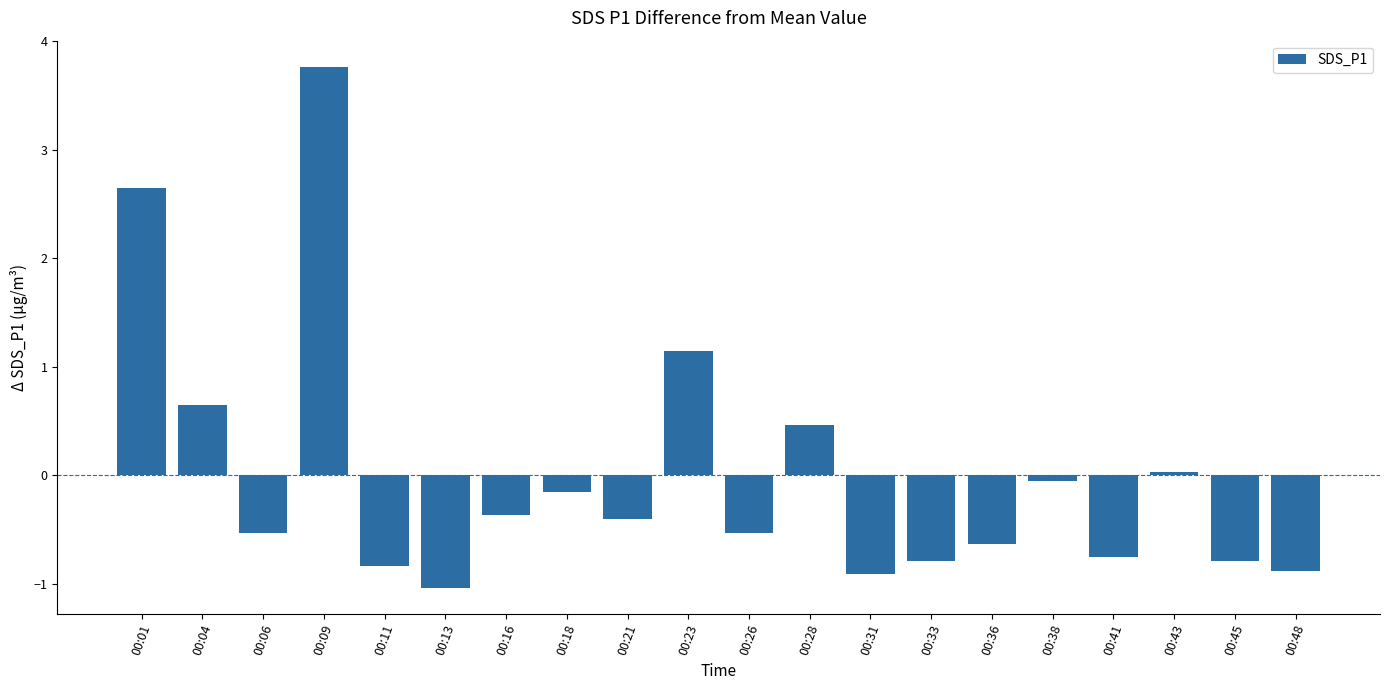

What is the smallest value displayed?

-1.0